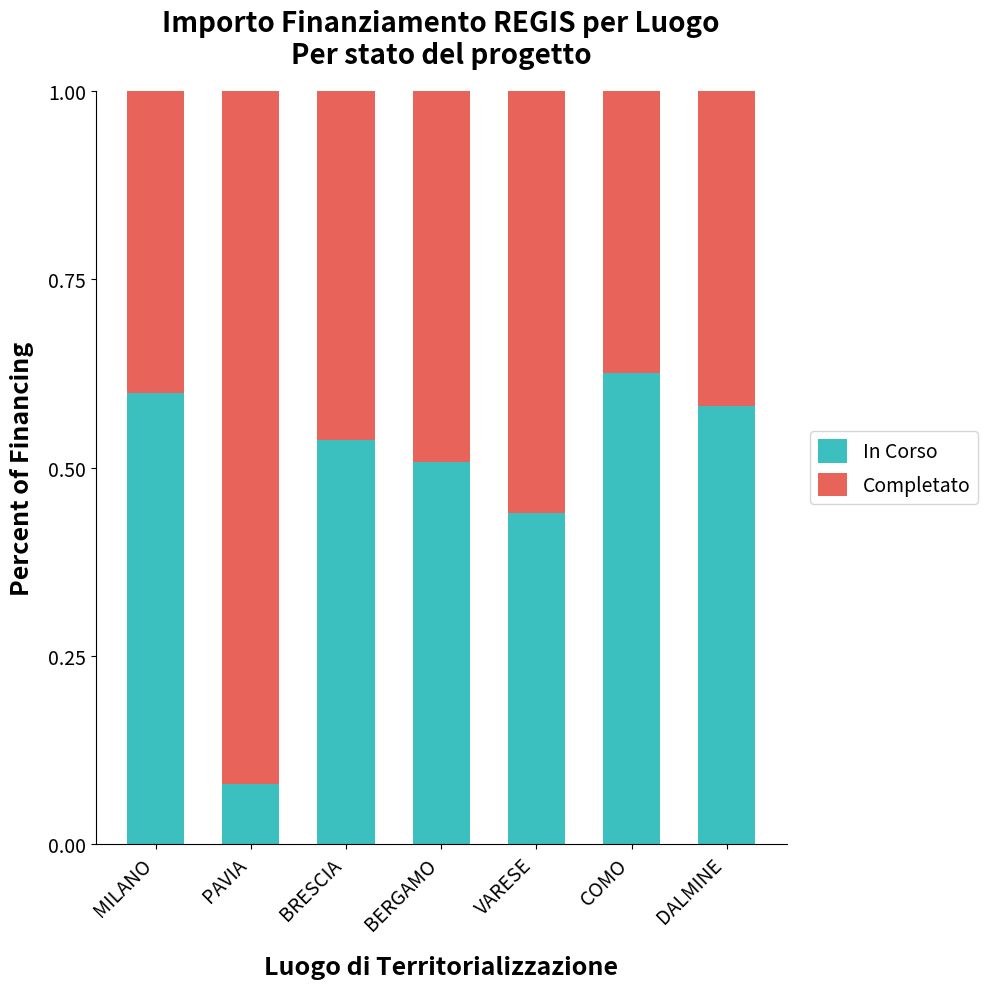

What is the total value across all series at BERGAMO?

1.0